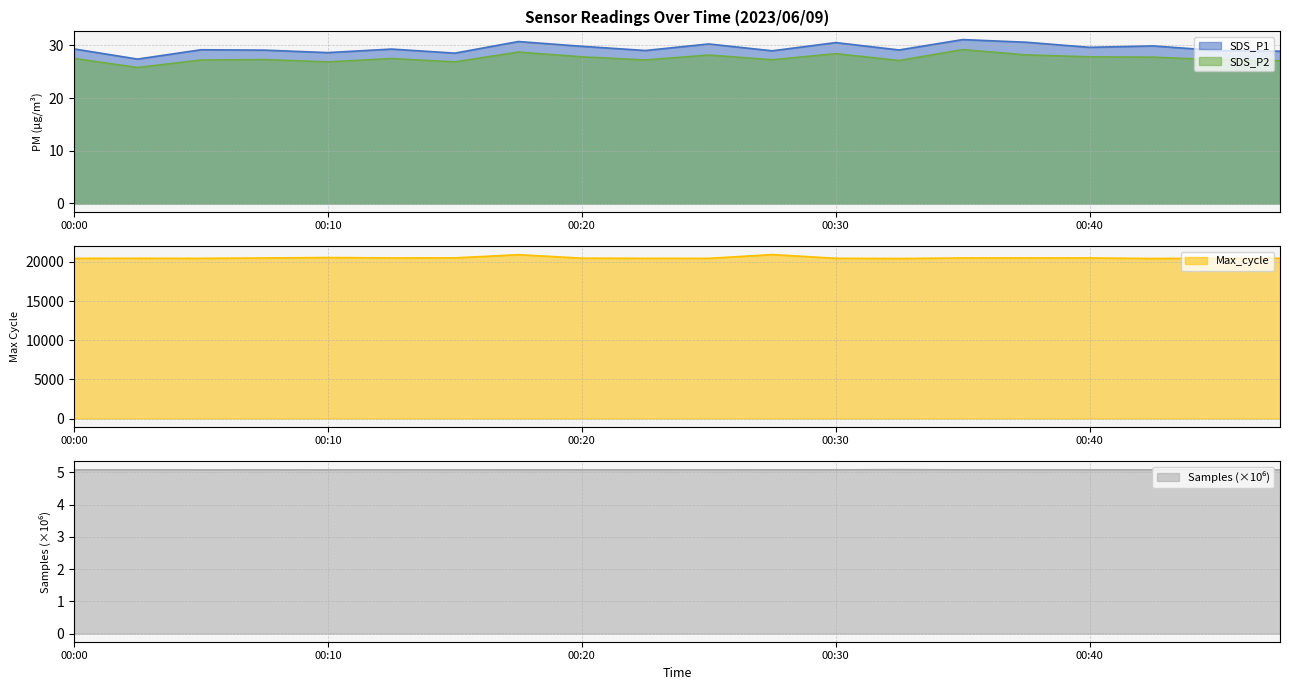

At how many categories does at least one series exceed 1535?

20